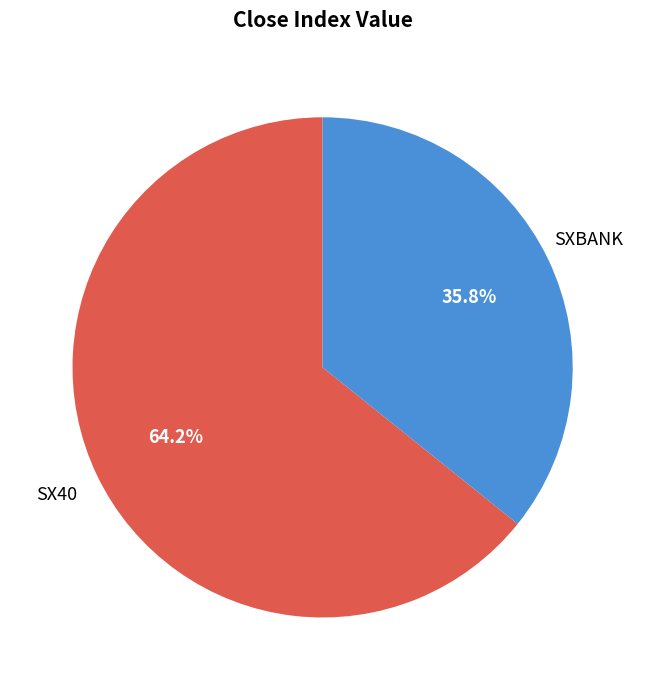

Between SXBANK and SX40, which is larger?

SX40